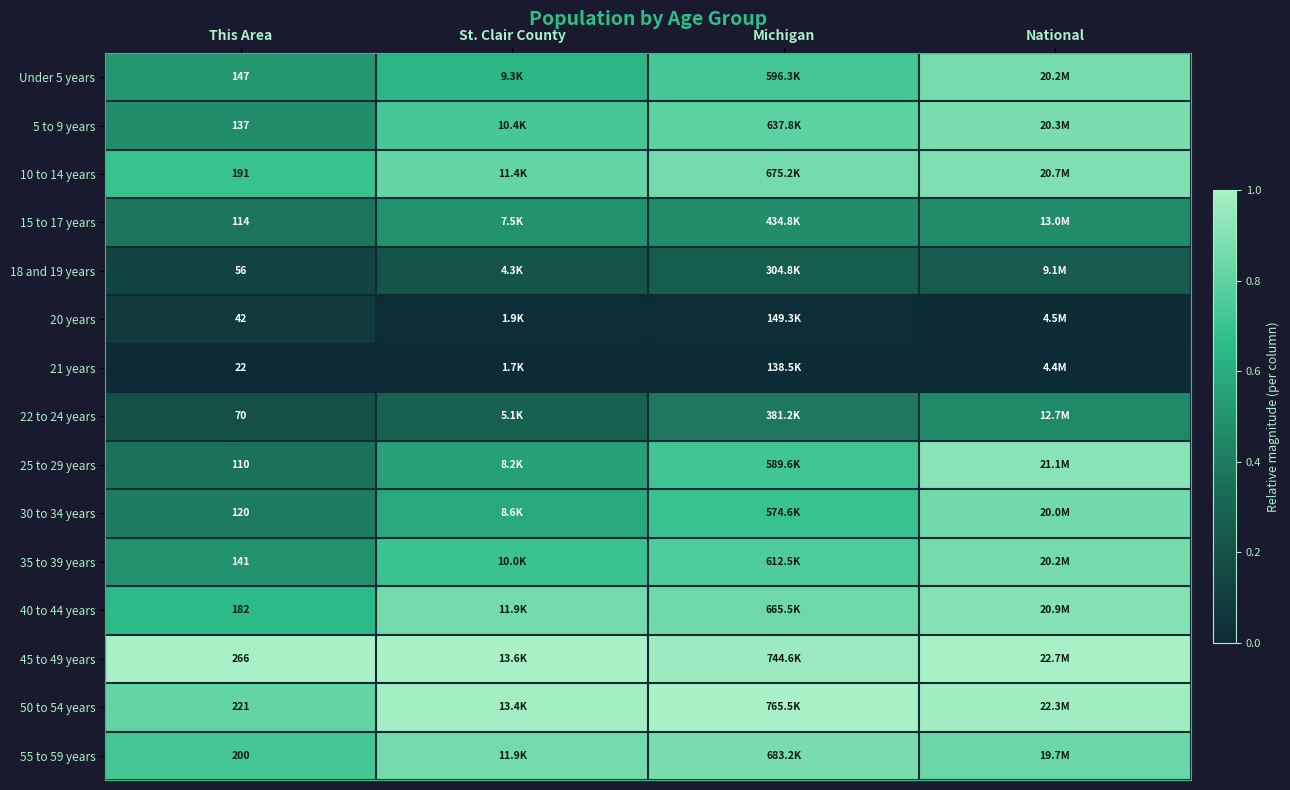

Is the value of 10 to 14 years at This Area greater than the value of 20 years at This Area?

Yes